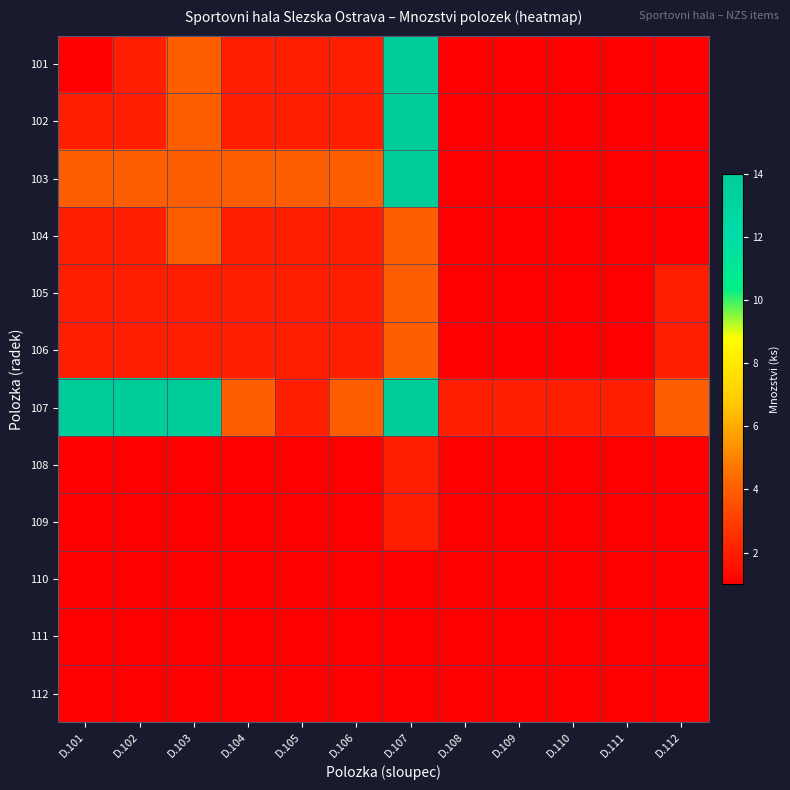

Which has a higher value, D.111 or D.102?

D.102